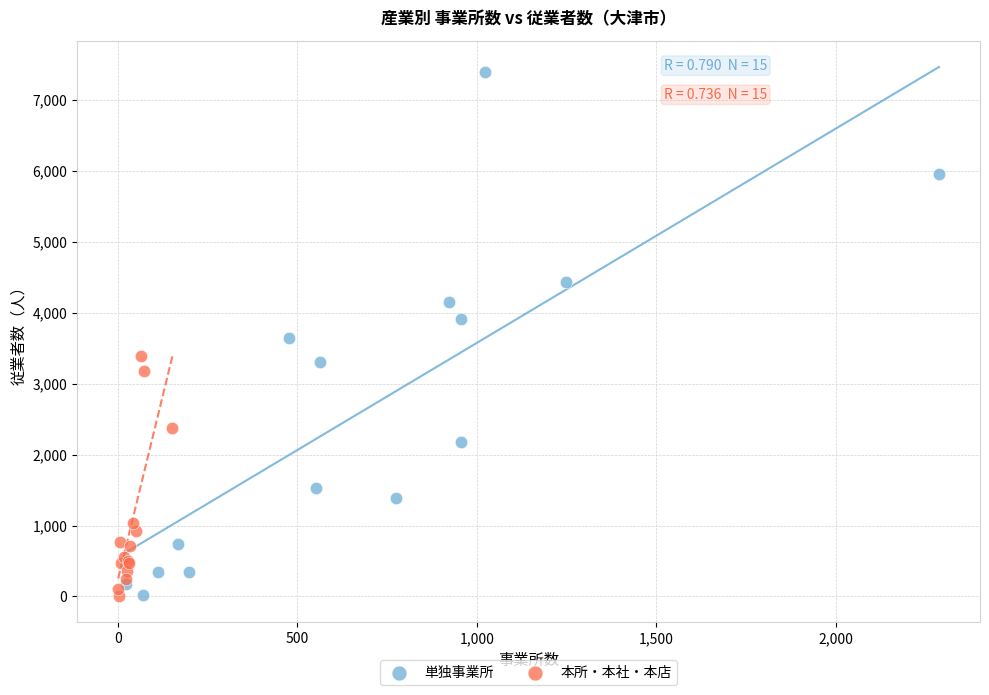

Which series has the widest spread of Y values?

単独事業所